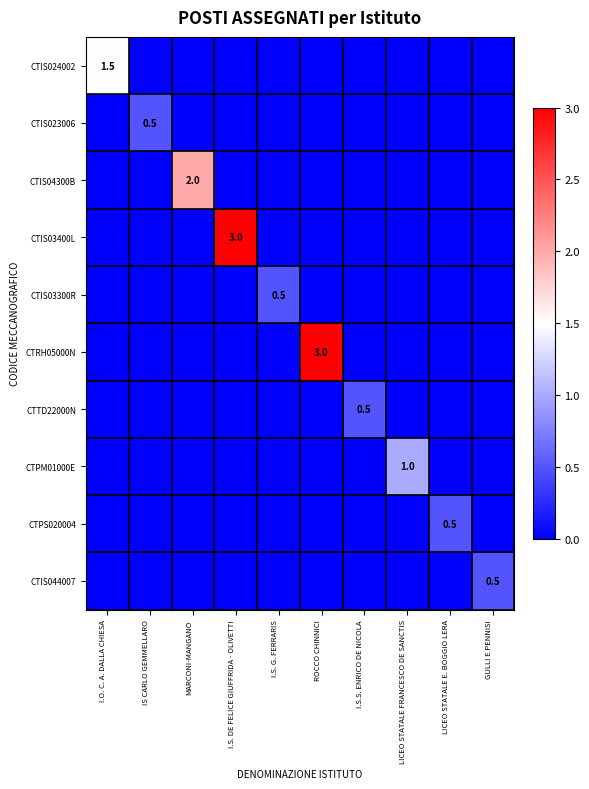

At which category is the sum across all series the highest?

I.S. DE FELICE GIUFFRIDA - OLIVETTI